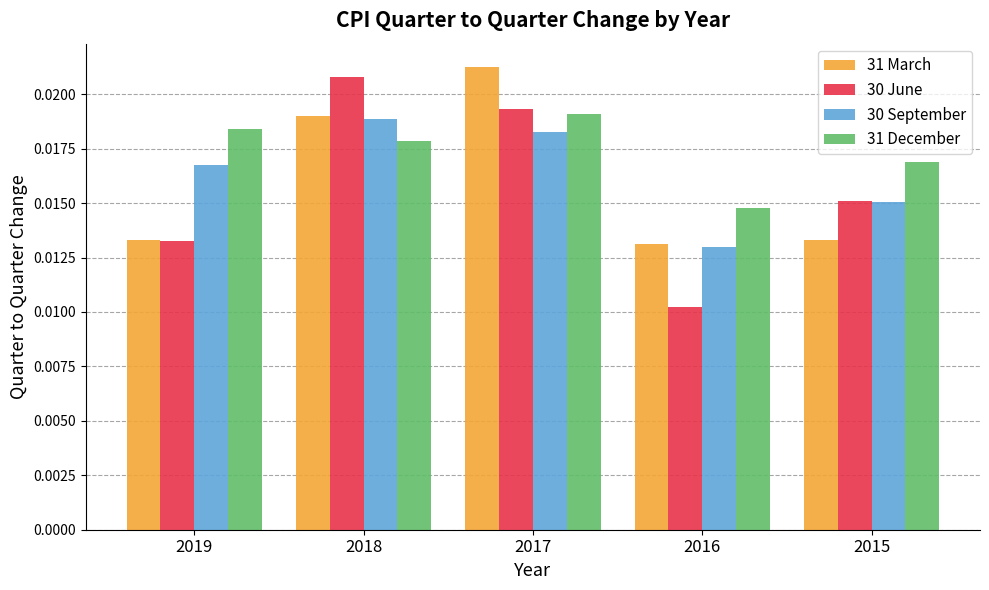

At how many categories does at least one series exceed 0?

5